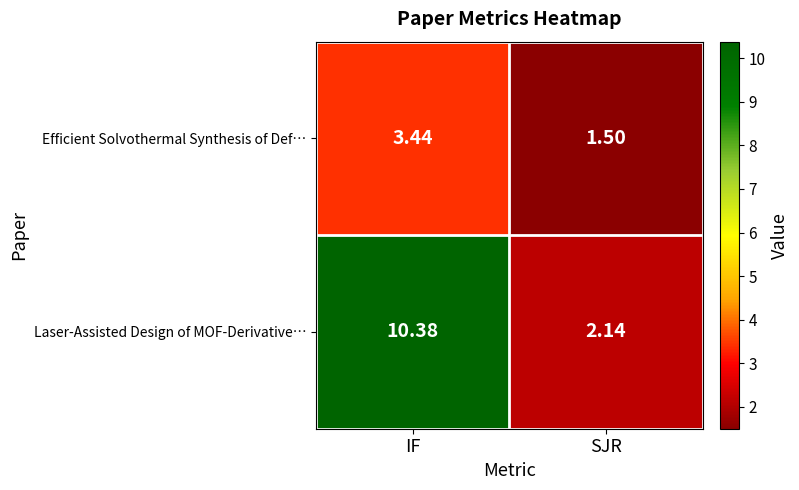

Where does the Laser-Assisted Design of MOF-Derivative… series first go above 10?

IF